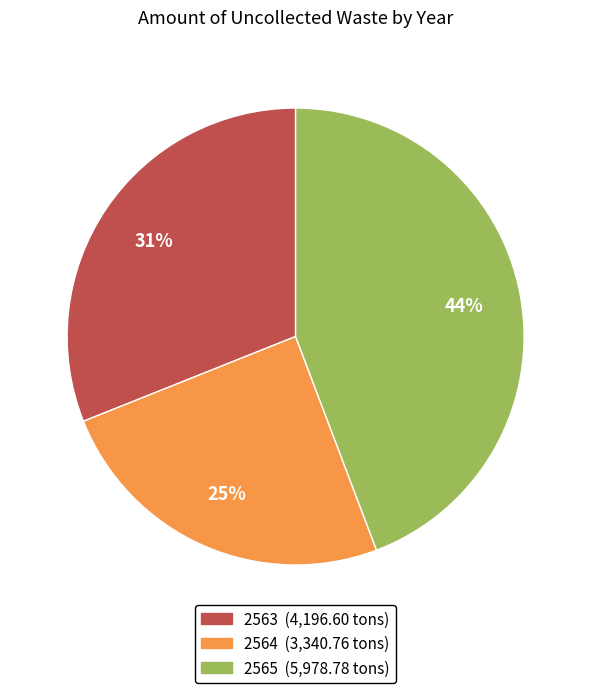

To the nearest percent, what is the combined percentage of 2564 and 2565?

69%